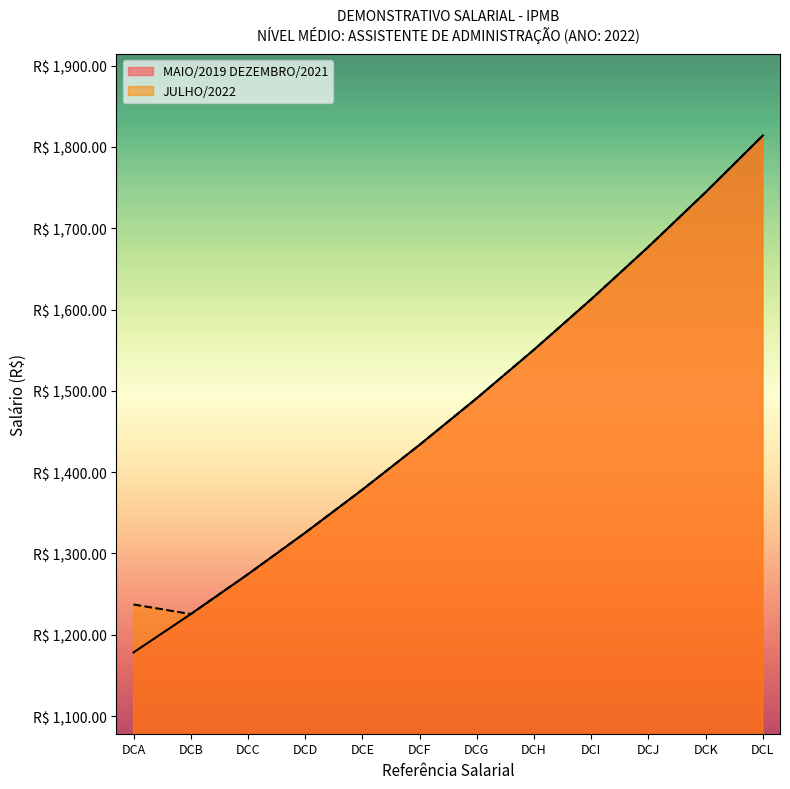

How many data points in MAIO/2019 DEZEMBRO/2021 are less than 1490?

6